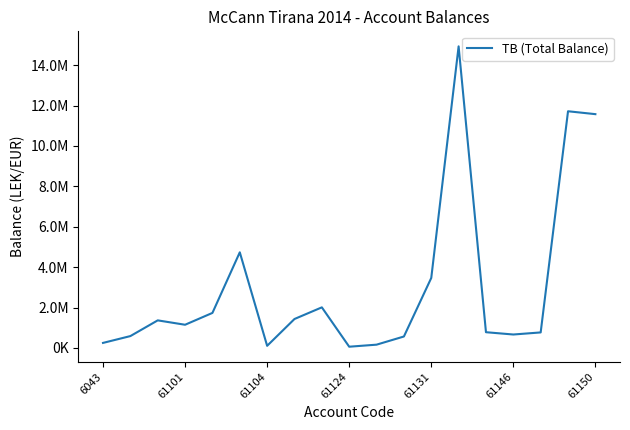

Does the chart display data point markers on the line(s)?

No